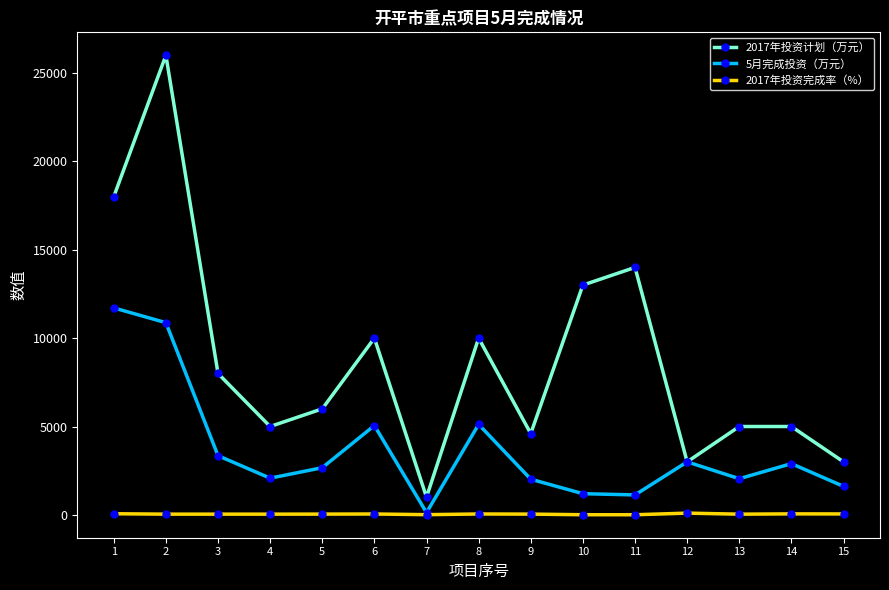

At which category does 5月完成投资（万元） reach its first local valley?

4